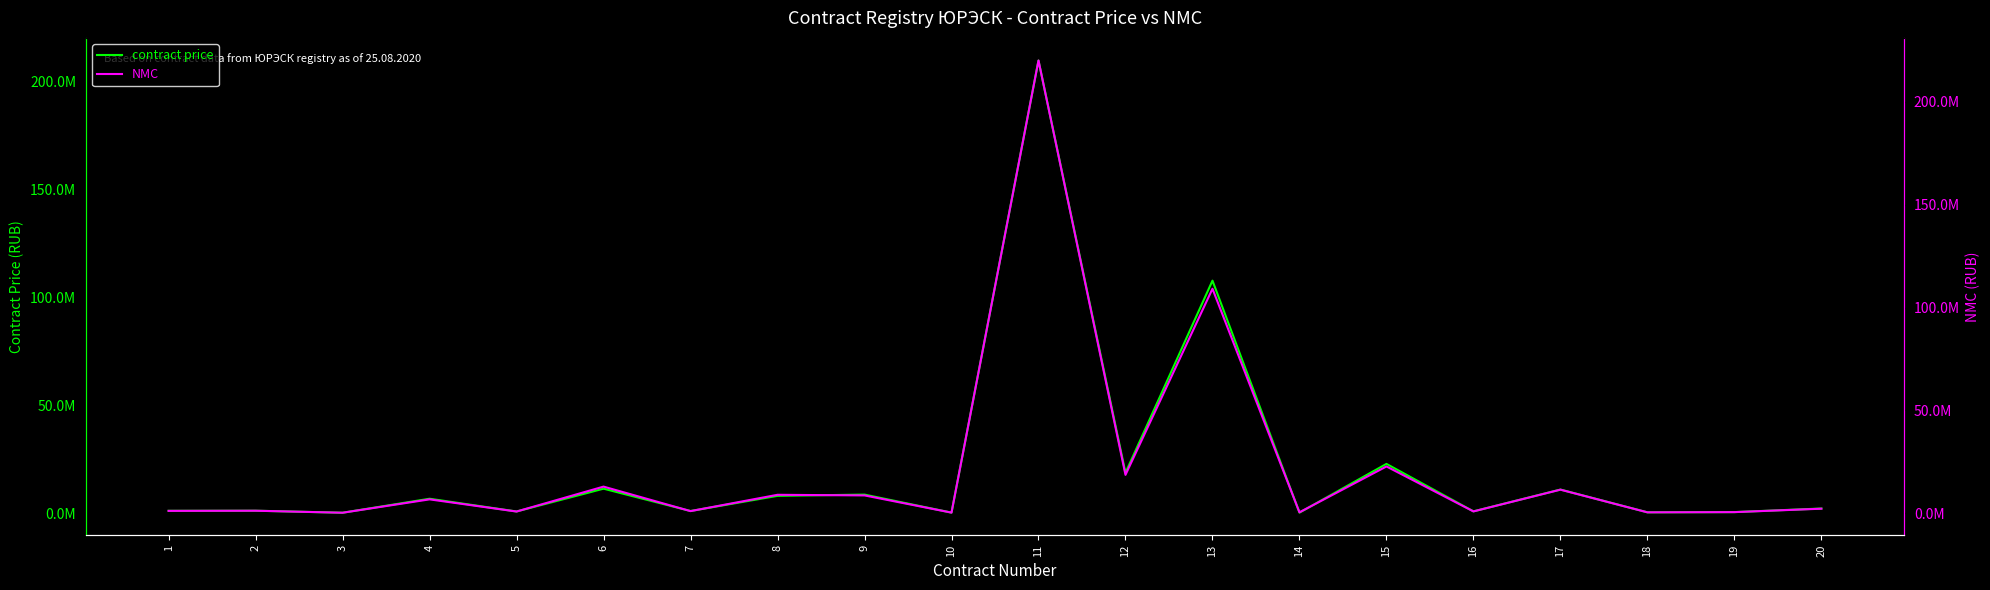

Which series has the widest spread of values?

NMC